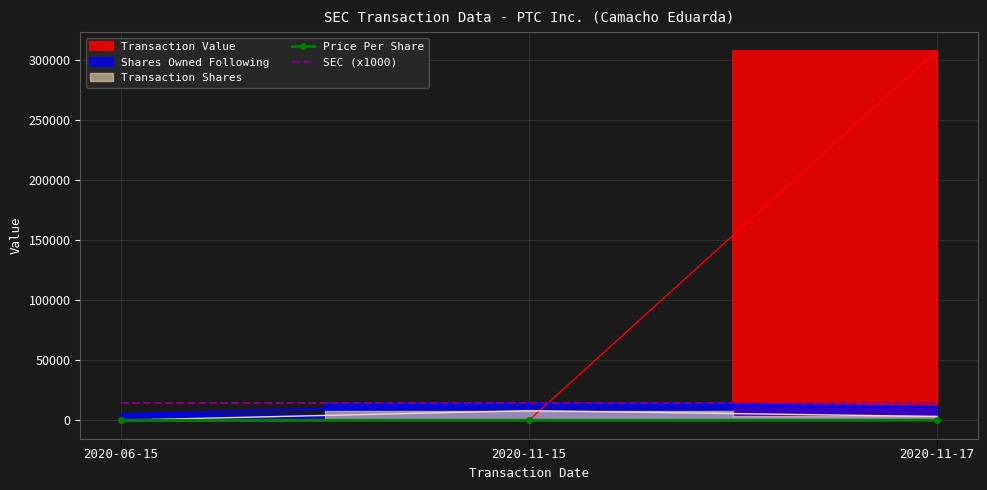

What is the label of the 2nd point from the left?

2020-11-15